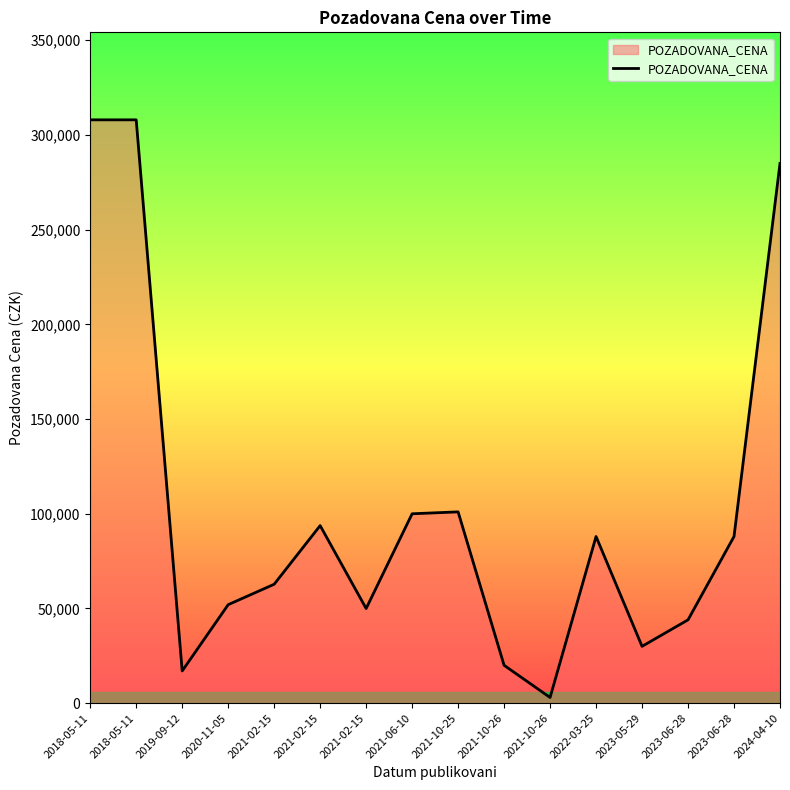

How many lines are shown in the chart?

1